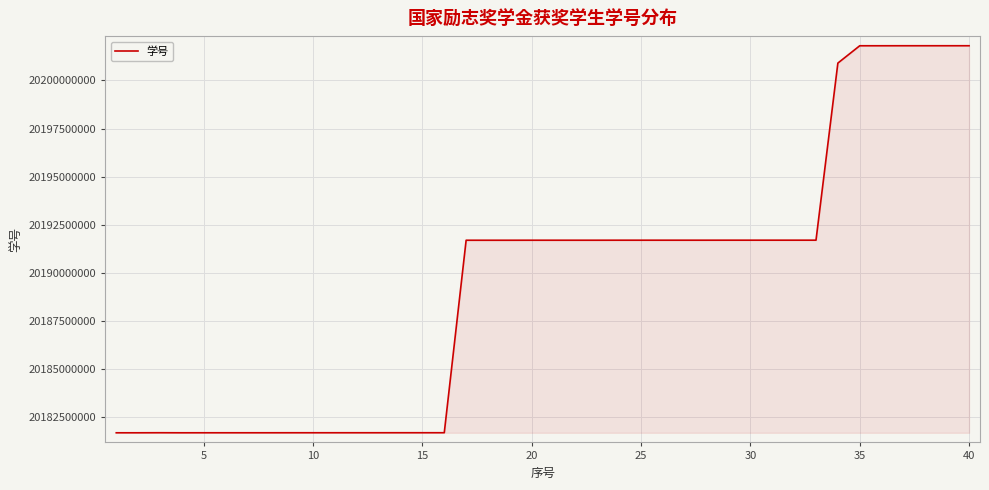

What is the minimum value shown in the chart?

20181701014